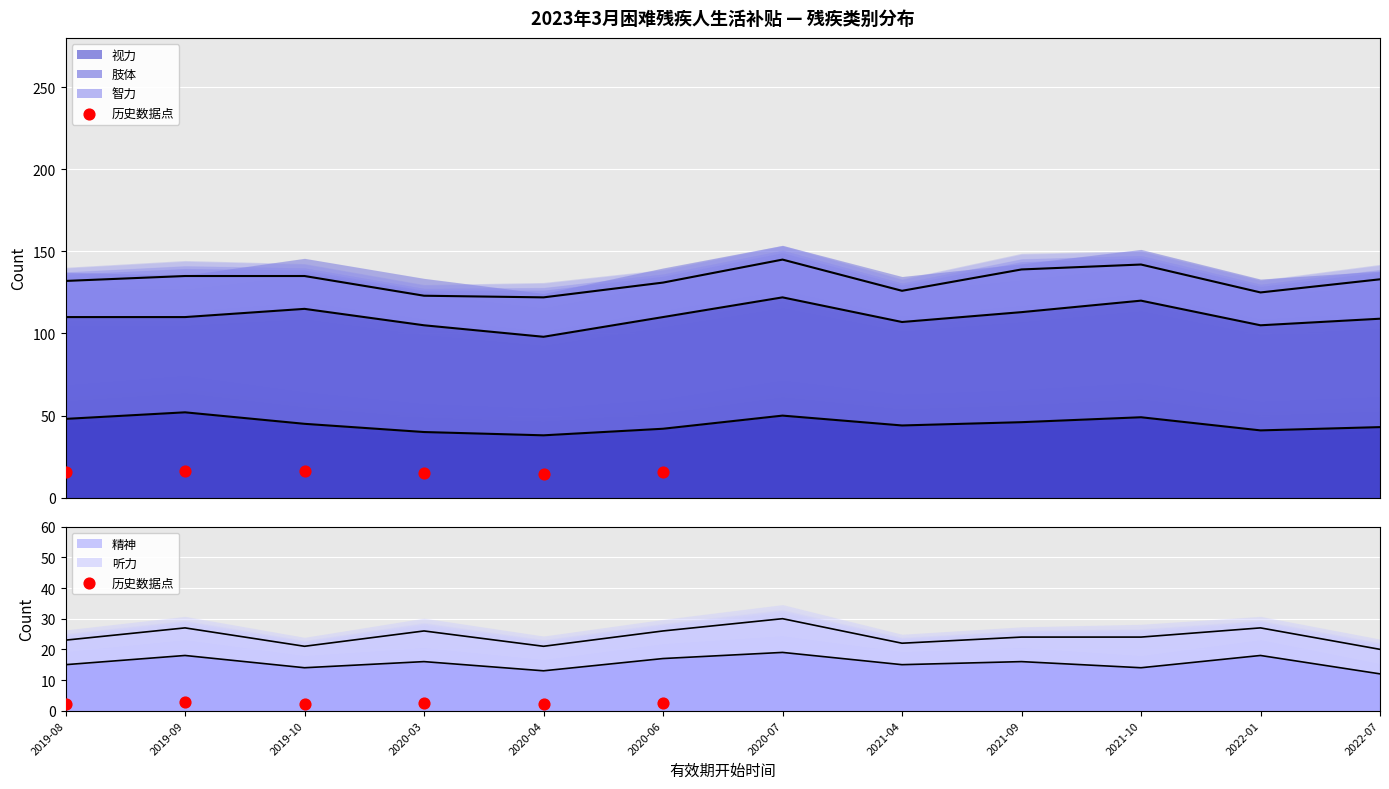

Between 2020-03 and 2019-10, which is larger?

2020-03